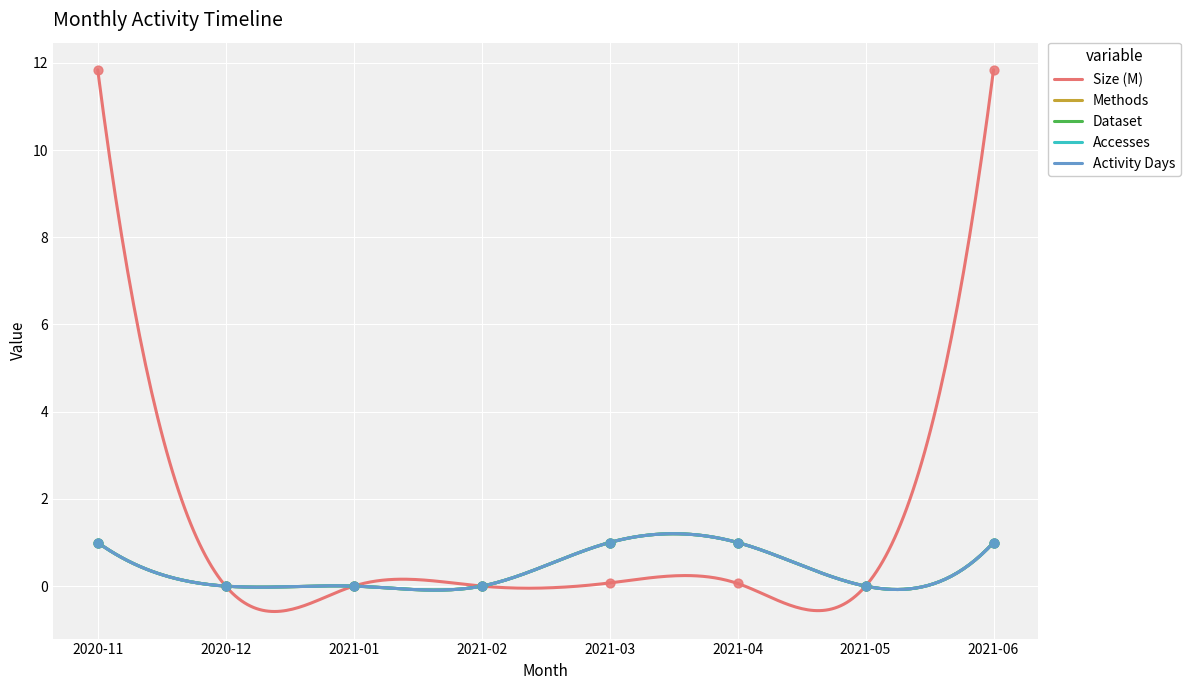

Which series has the largest total across all categories?

Size